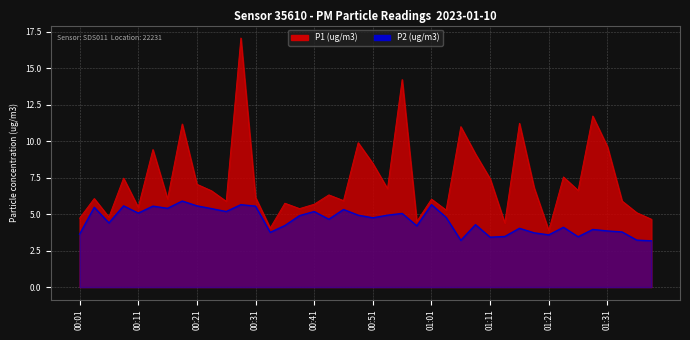

How many distinct data groups are displayed?

2